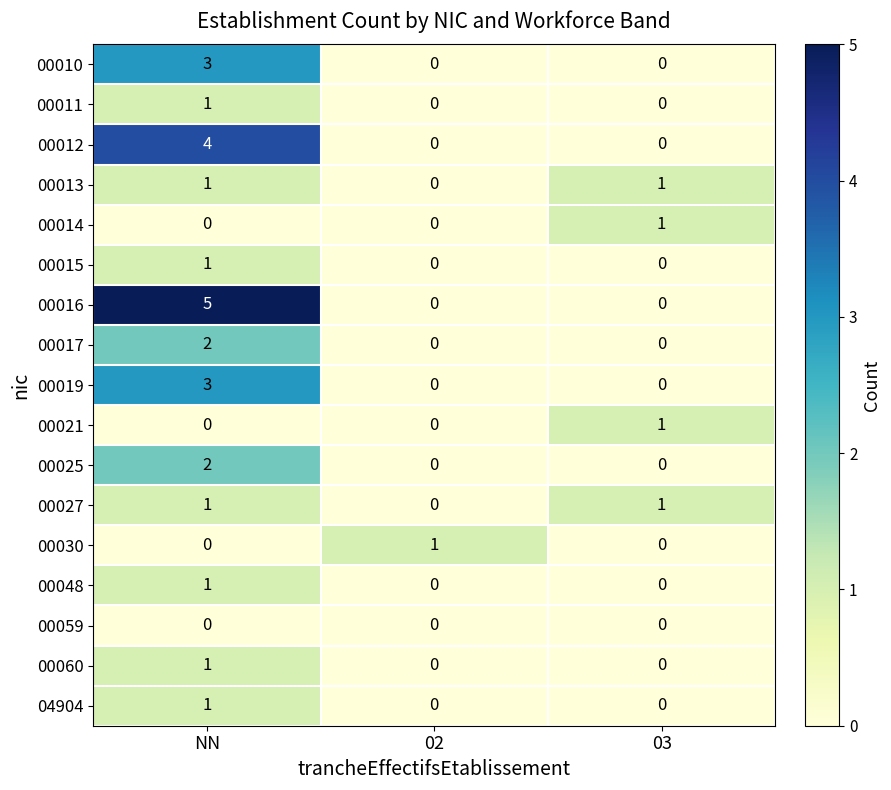

Is it true that 00060 equals 2 at NN?

False